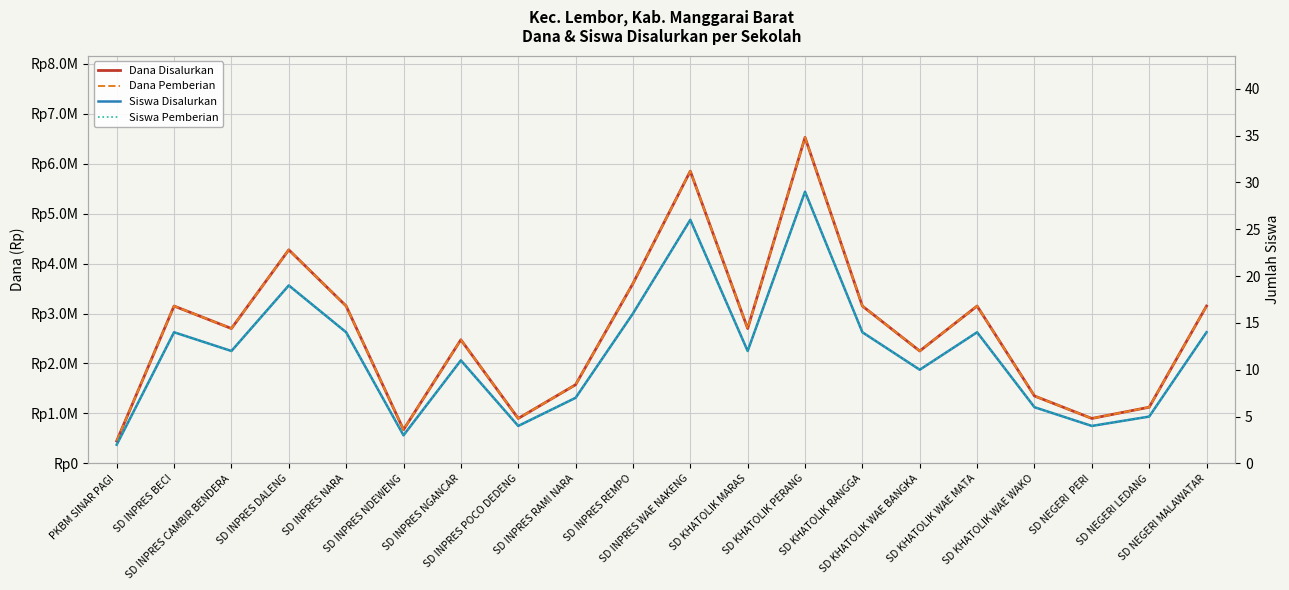

What is the sum of all Dana Disalurkan values?

53100000